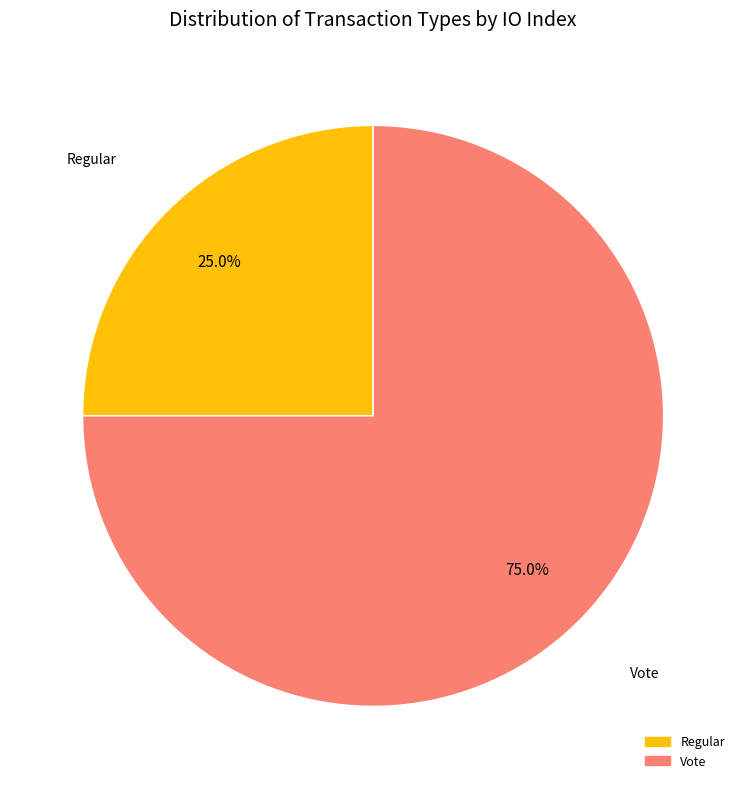

Rank the categories by value from highest to lowest.

Vote, Regular